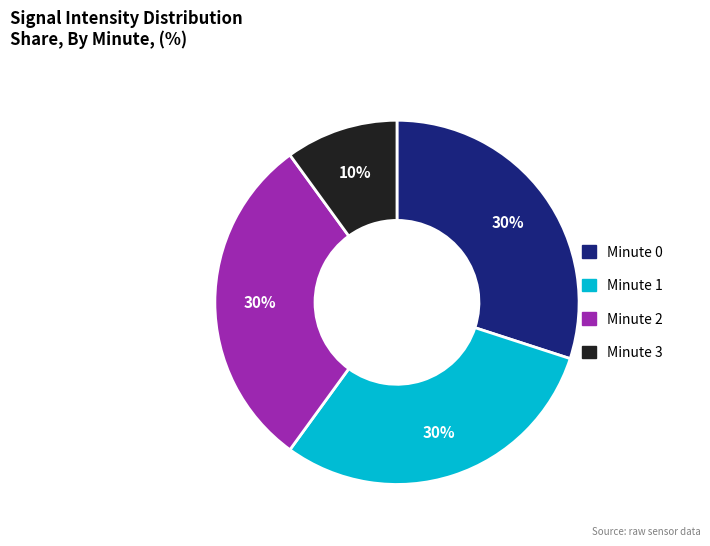

Is there any slice that represents more than half of the pie?

No